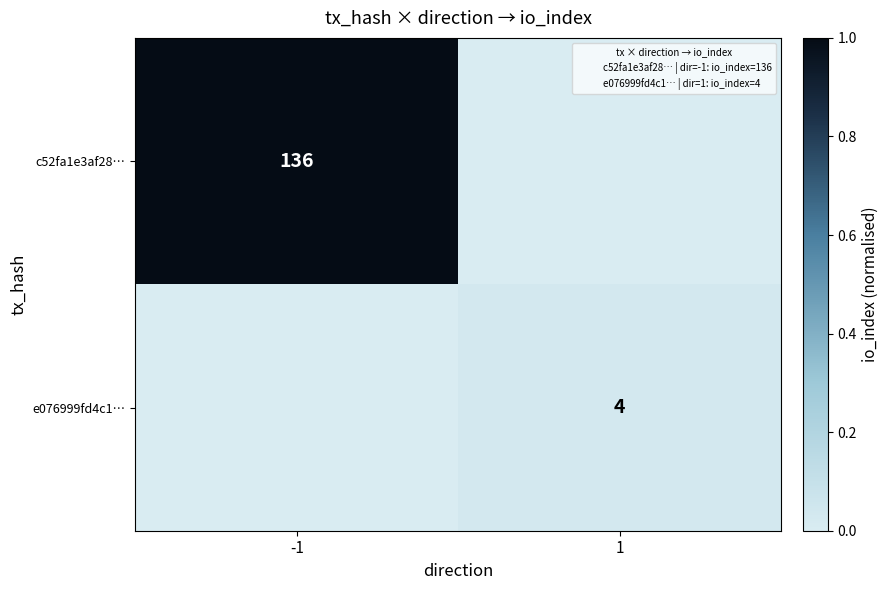

Rank the series by their maximum value, from highest to lowest.

c52fa1e3af28…, e076999fd4c1…